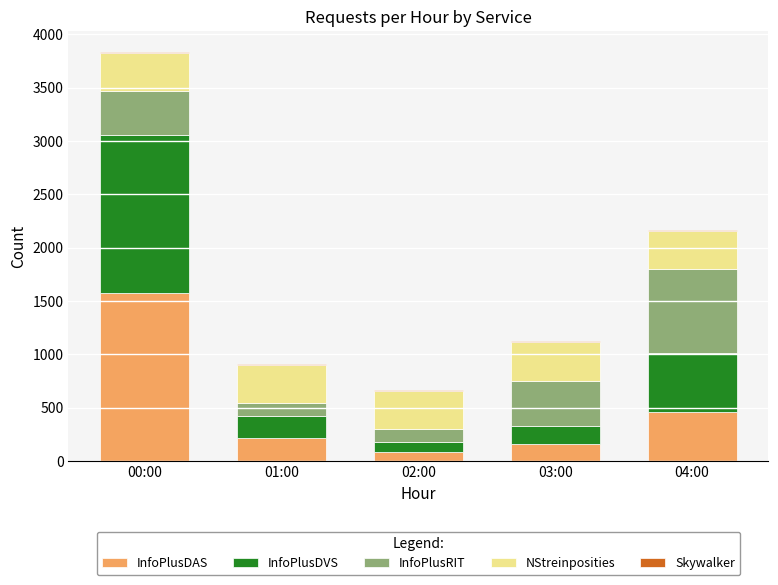

Which category has the highest value in the InfoPlusDAS series?

00:00